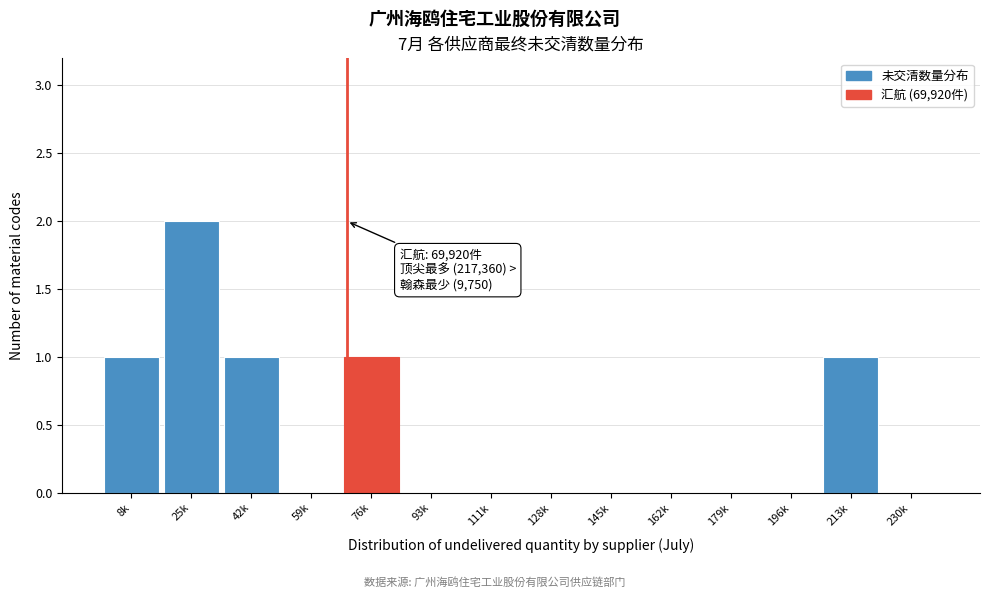

Reading right to left, what are all the values shown in this chart?

230k=0	213k=1	196k=0	179k=0	162k=0	145k=0	128k=0	111k=0	93k=0	76k=1	59k=0	42k=1	25k=2	8k=1